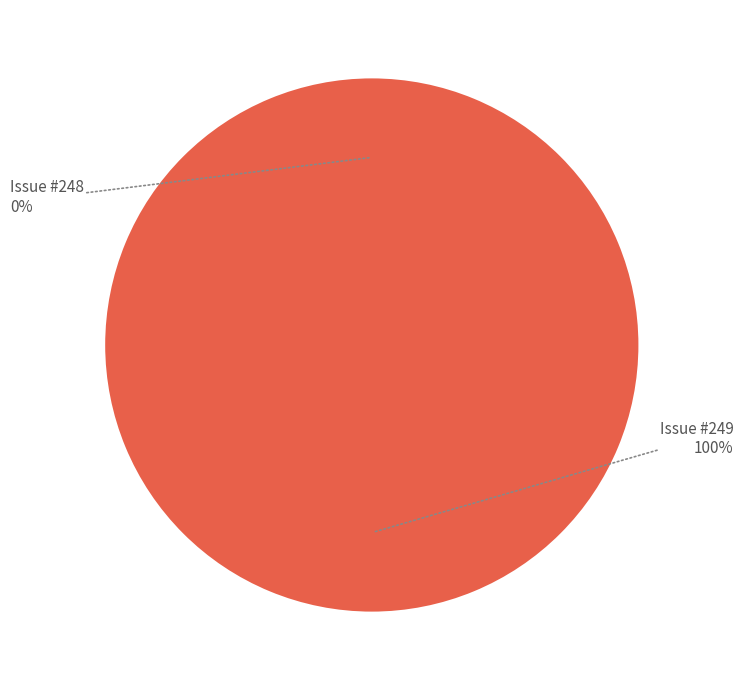

Is there a majority slice in this chart?

Yes